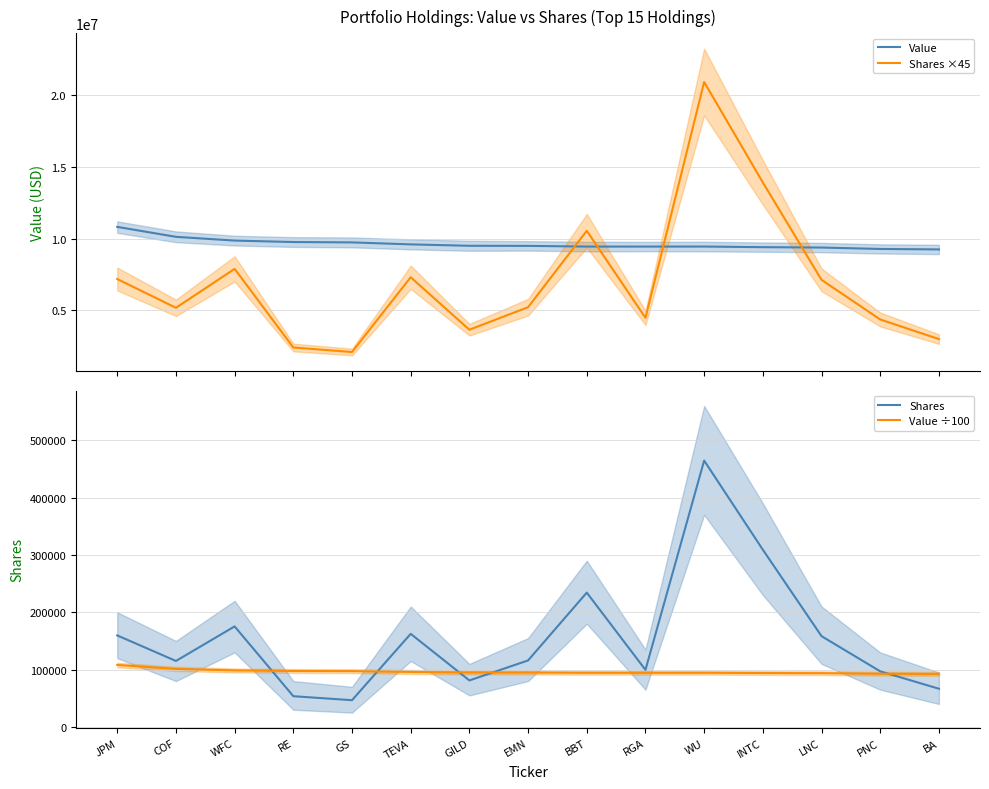

What is the spread (max minus min) of values at RE?

9706377